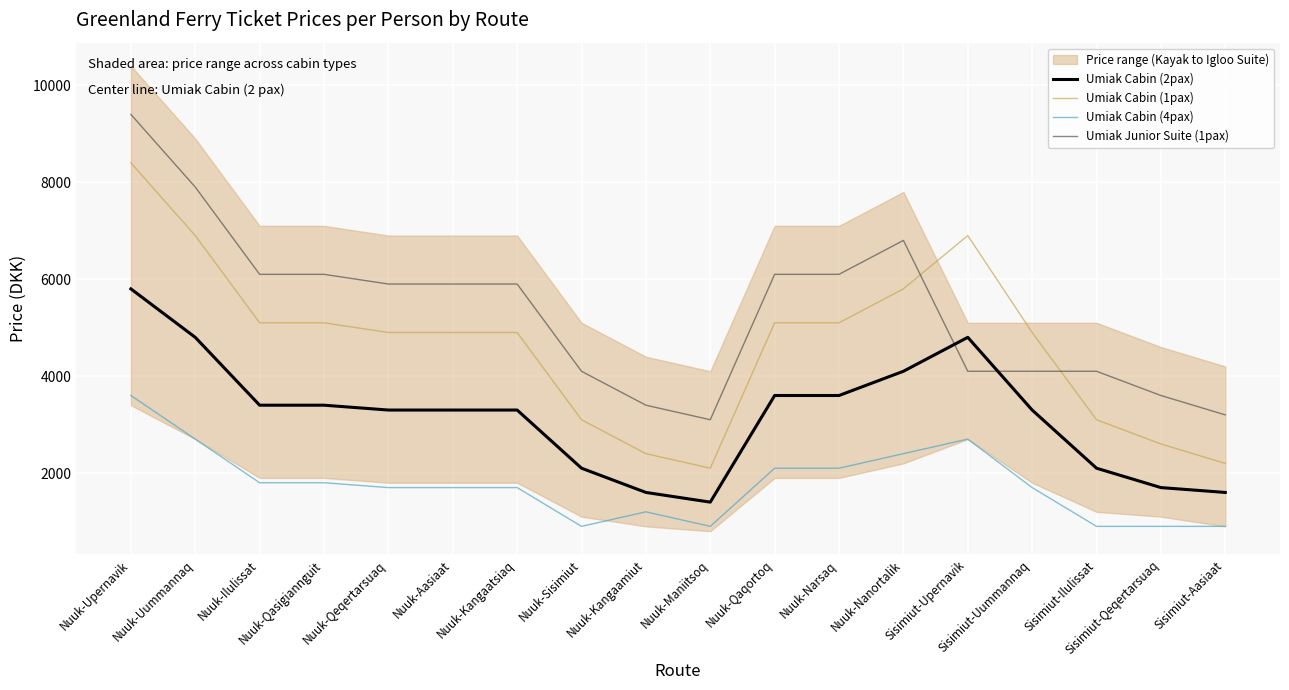

Rank the categories by Umiak Cabin (1pax) value from highest to lowest.

Nuuk-Upernavik, Nuuk-Uummannaq, Sisimiut-Upernavik, Nuuk-Nanortalik, Nuuk-Ilulissat, Nuuk-Qasigiannguit, Nuuk-Qaqortoq, Nuuk-Narsaq, Nuuk-Qeqertarsuaq, Nuuk-Aasiaat, Nuuk-Kangaatsiaq, Sisimiut-Uummannaq, Nuuk-Sisimiut, Sisimiut-Ilulissat, Sisimiut-Qeqertarsuaq, Nuuk-Kangaamiut, Sisimiut-Aasiaat, Nuuk-Maniitsoq